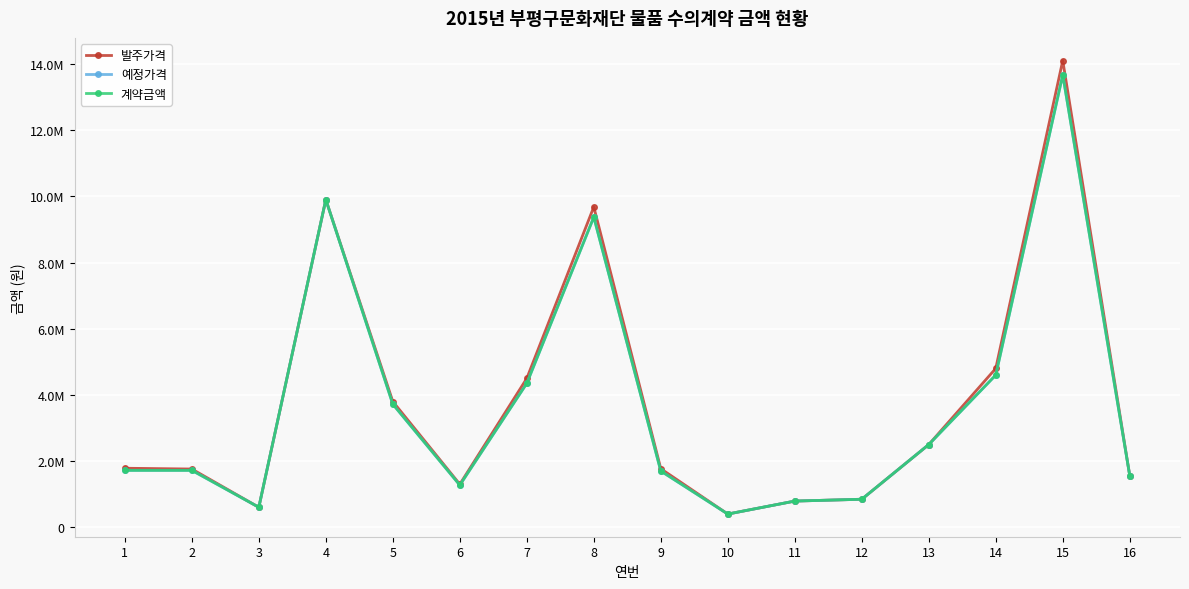

Where does the 계약금액 series first go above 1720000?

4